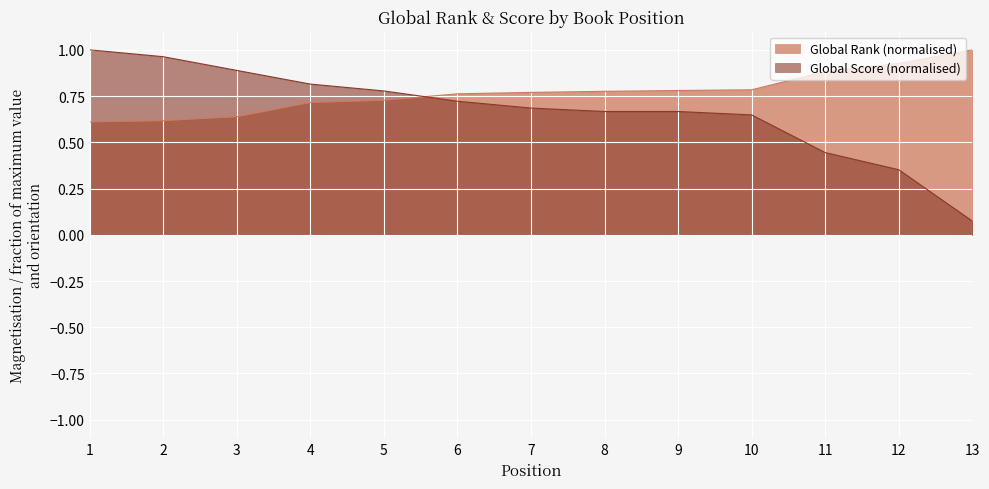

Rank the series by their average value, from highest to lowest.

Global Rank (normalised), Global Score (normalised)